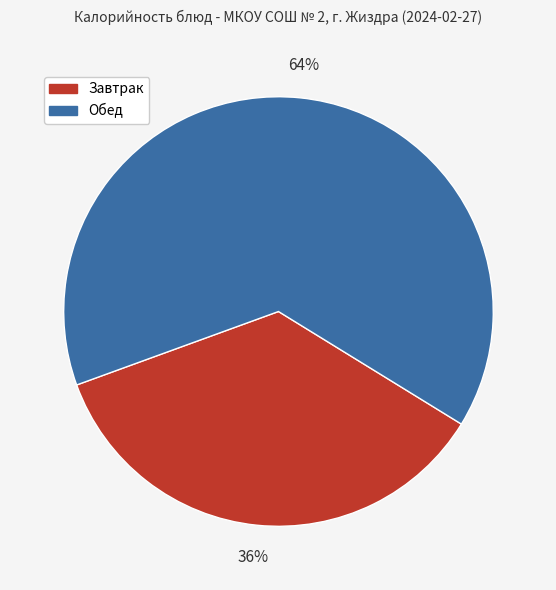

To the nearest percent, what is the average slice percentage?

50%